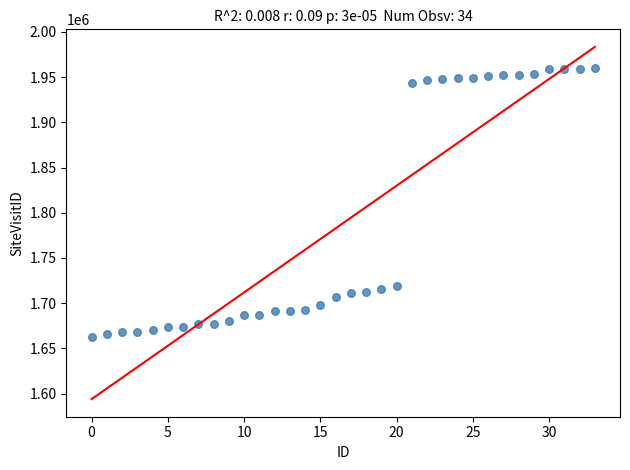

What is the range of Y values (max minus min)?

296752